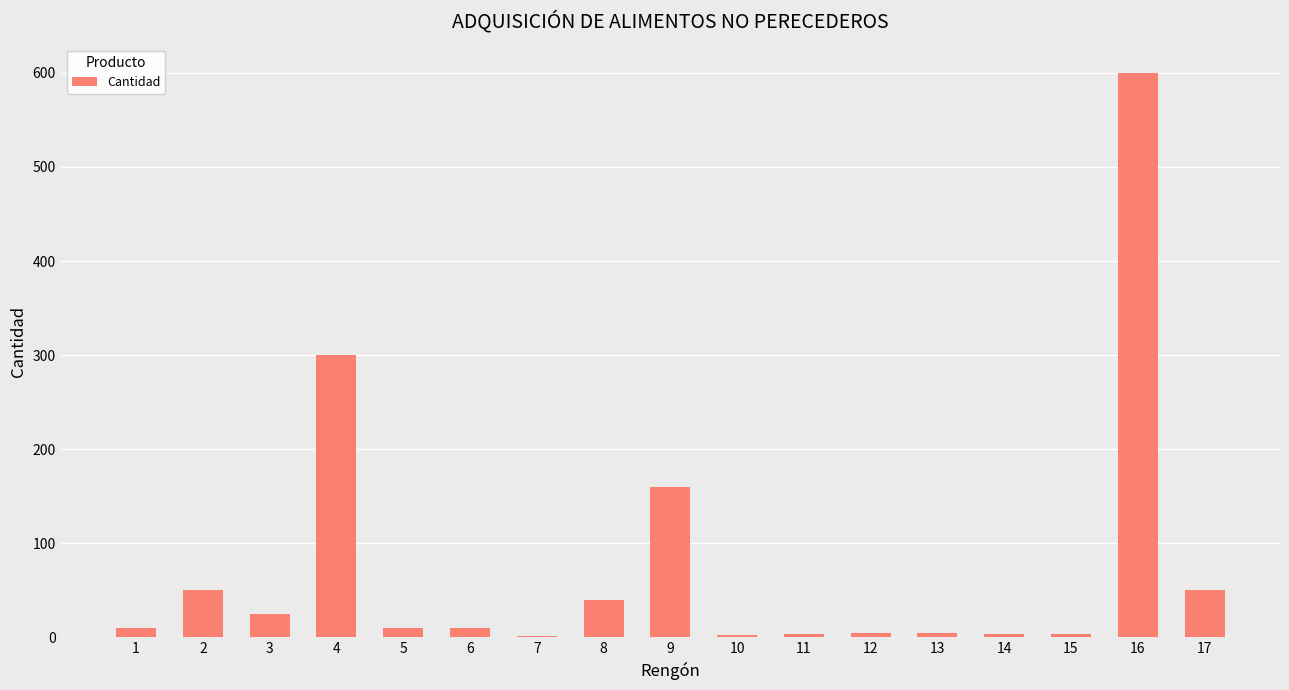

At which label is the value closest to 301?

4